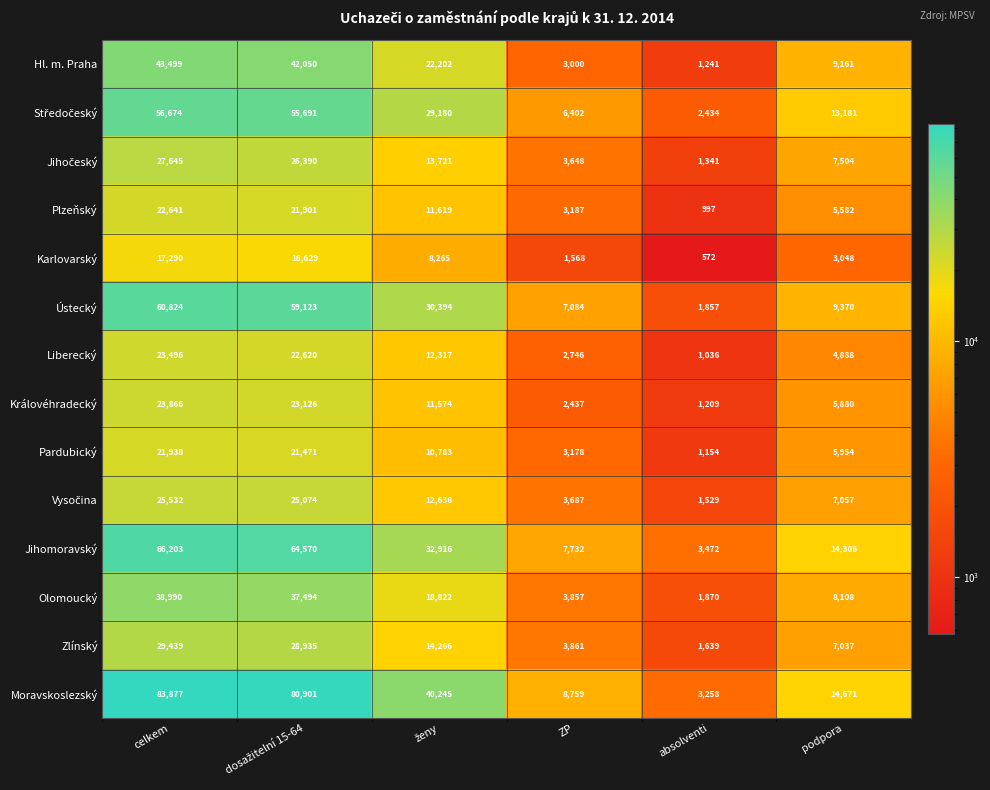

Read the Královéhradecký value at absolventi, to the nearest 100.

1200